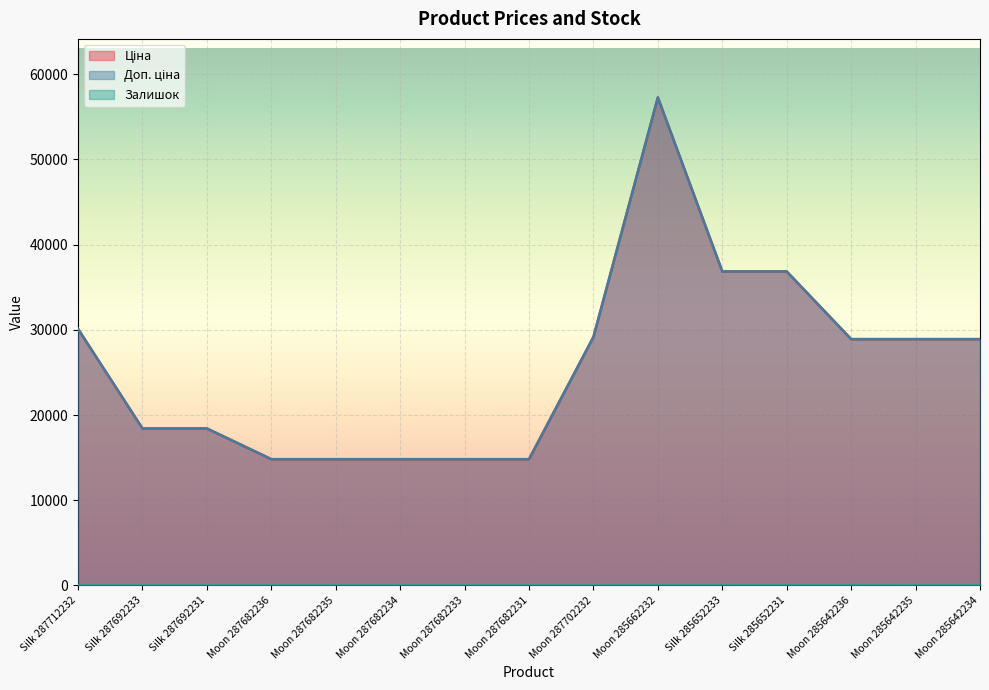

How many distinct data groups are displayed?

3